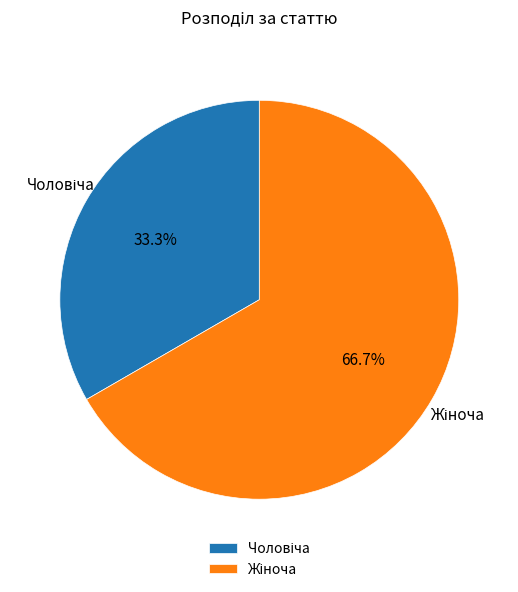

Is there any slice that represents more than half of the pie?

Yes